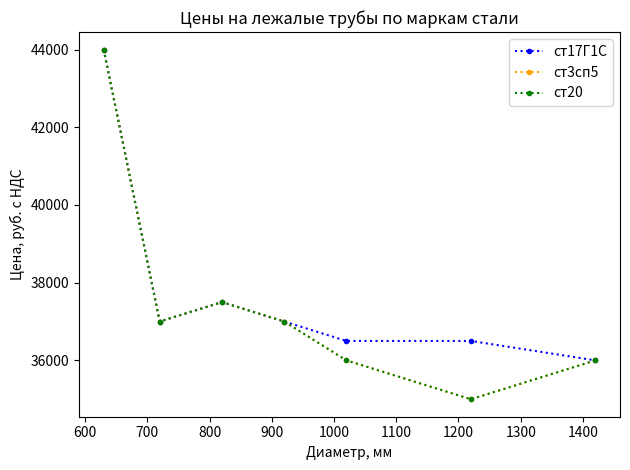

How many lines are shown in the chart?

3